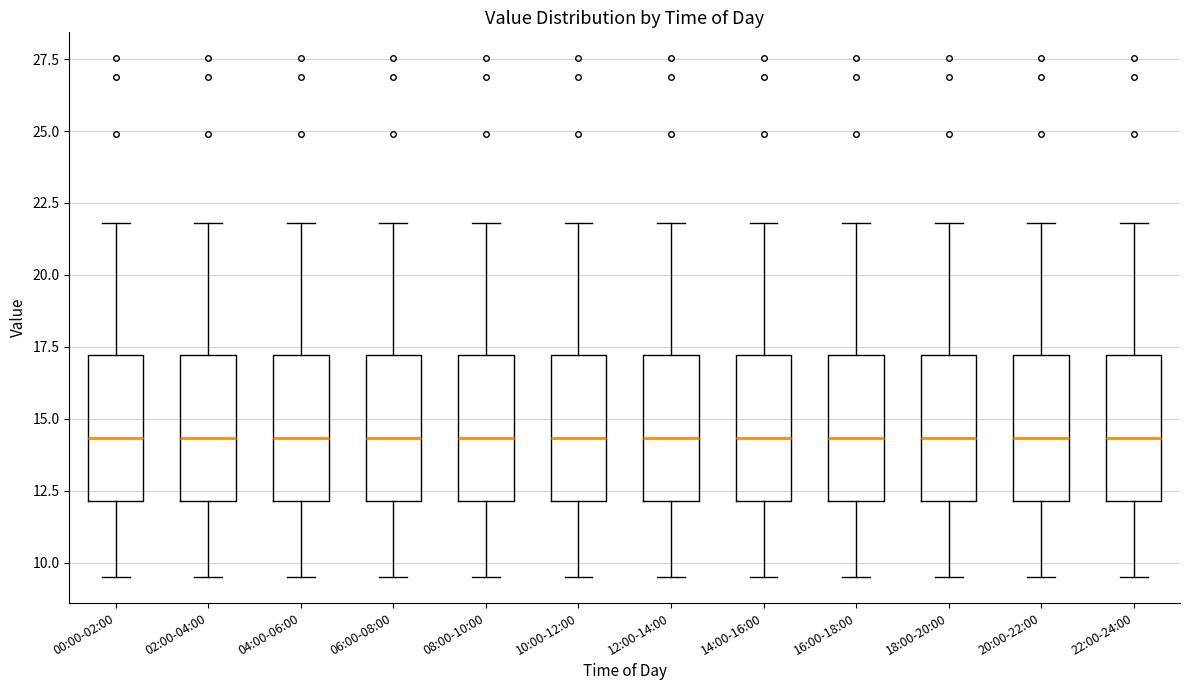

Where is the upper edge of the box for 12:00-14:00 on the y-axis? The values are not printed on the chart, so give them approximately, as read against the axis.

17.0